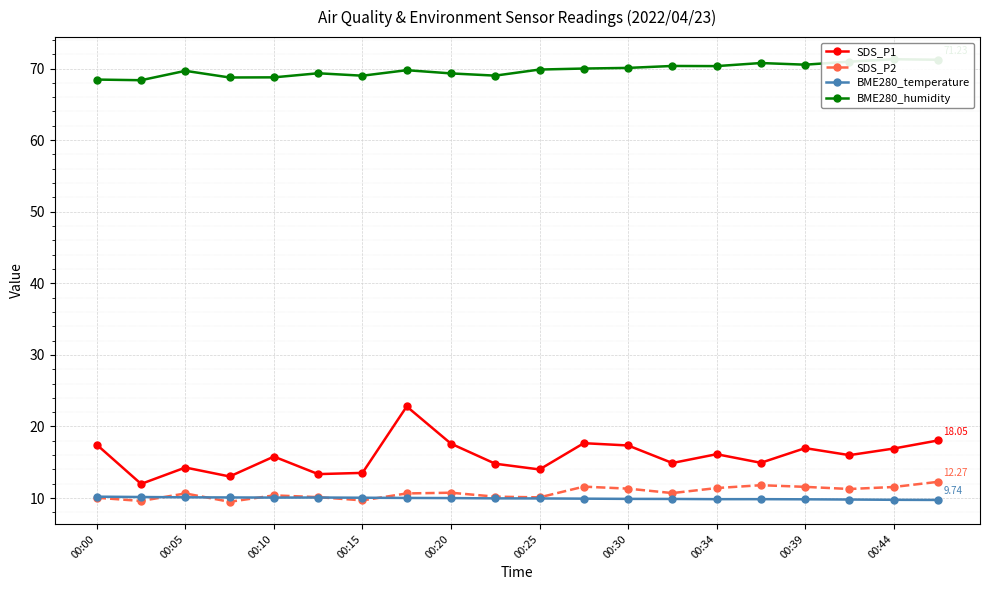

How many series are shown in this chart?

4